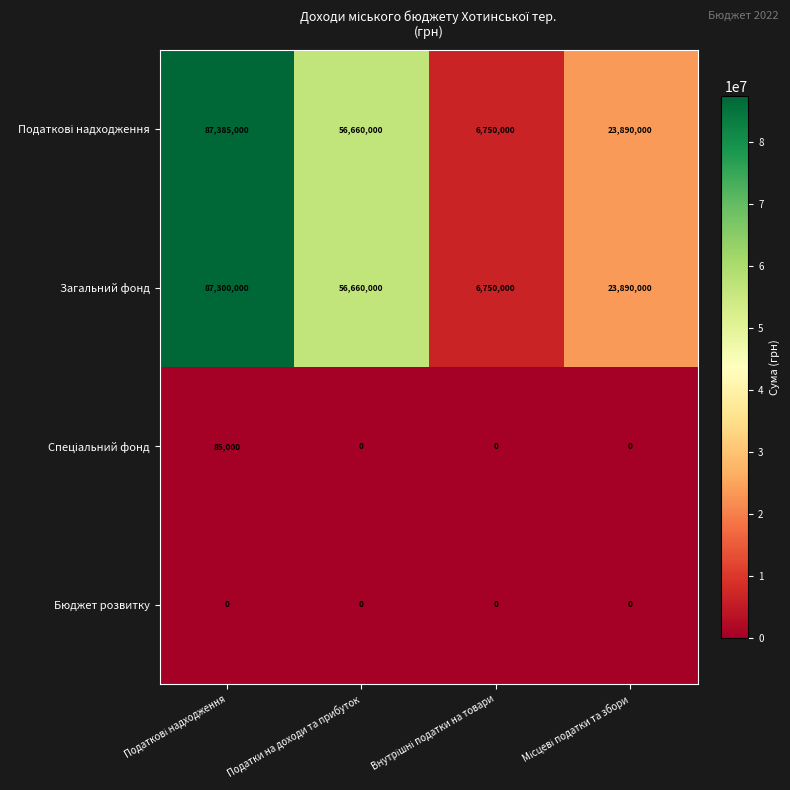

True or false: Бюджет розвитку has a value of 0 at Податки на доходи та прибуток.

True